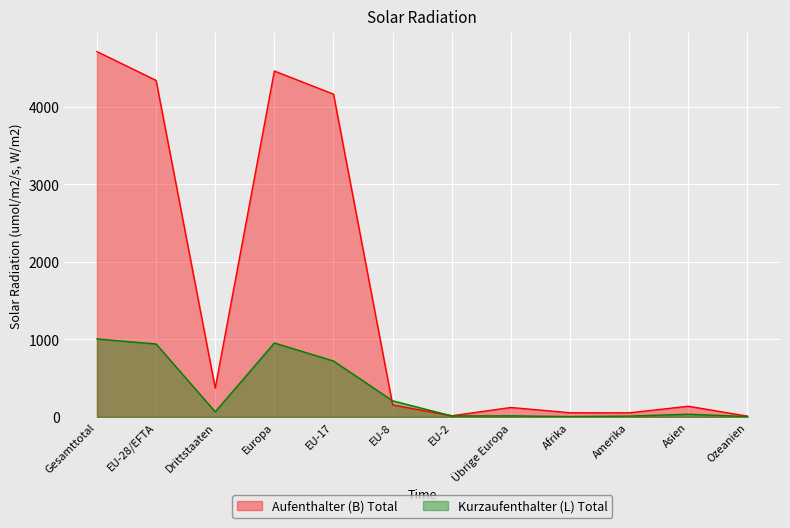

What is the approximate value of Aufenthalter (B) Total at EU-2?

14